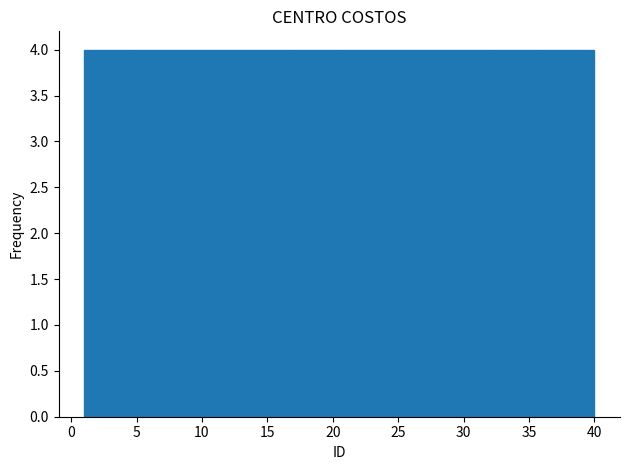

Reading left to right, transcribe this chart: for each bar, give the range it covers on the x-axis and its height. Neither the bar edges nor the heights are printed on the chart, so give them approximately, as read against the axes.

1.0 to 4.9: 4
4.9 to 8.8: 4
8.8 to 12.7: 4
12.7 to 16.6: 4
16.6 to 20.5: 4
20.5 to 24.4: 4
24.4 to 28.3: 4
28.3 to 32.2: 4
32.2 to 36.1: 4
36.1 to 40.0: 4